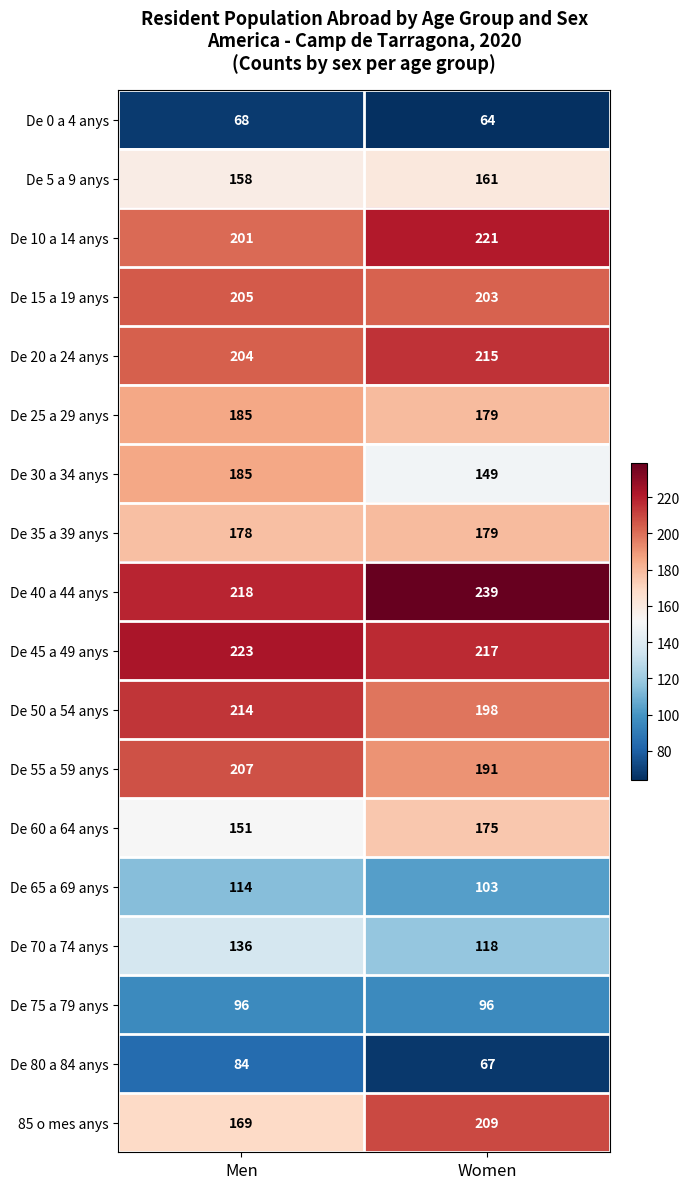

The 85 o mes anys series shows 209 at Women. True or false?

True